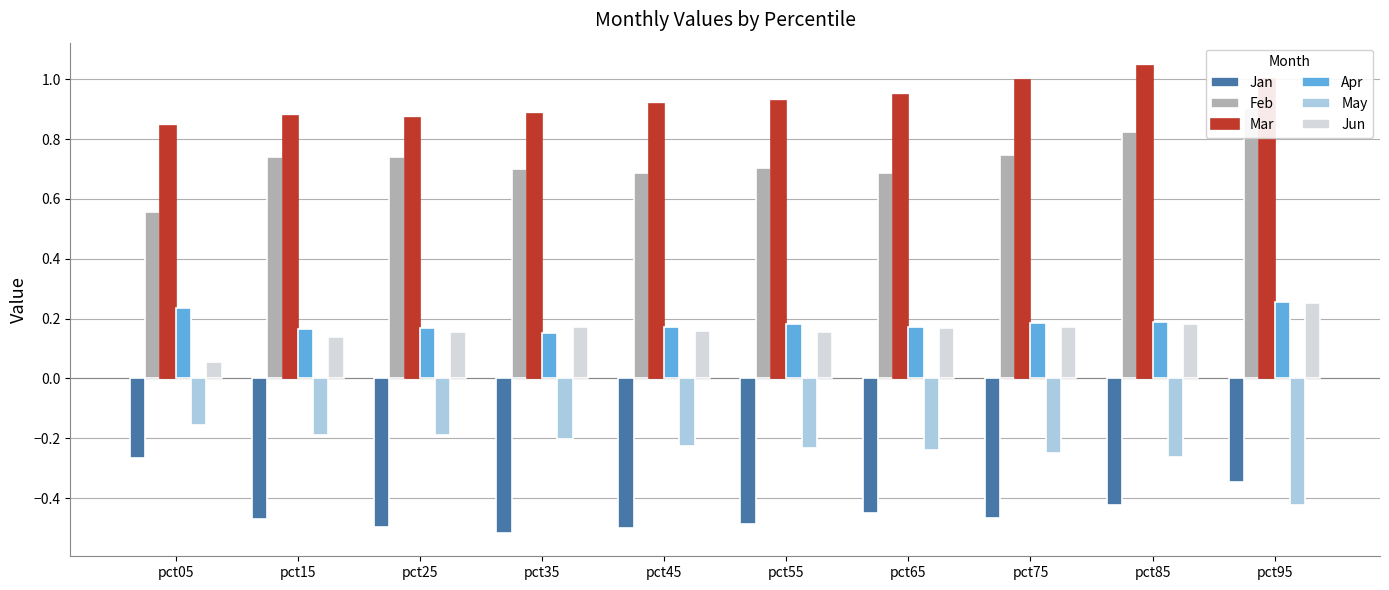

At which category is the sum across all series the highest?

pct95